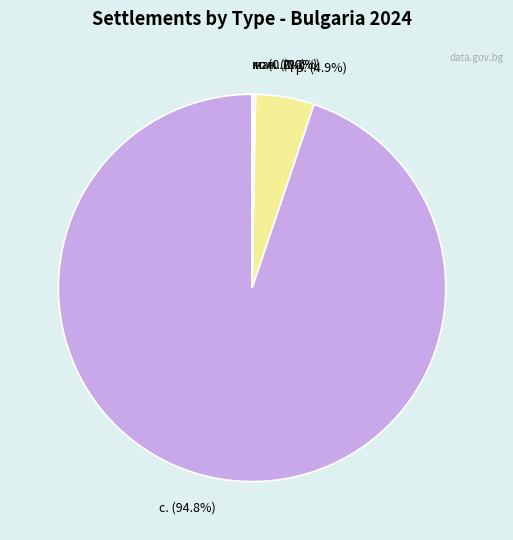

Is the sum of гр. and с. greater than half?

Yes